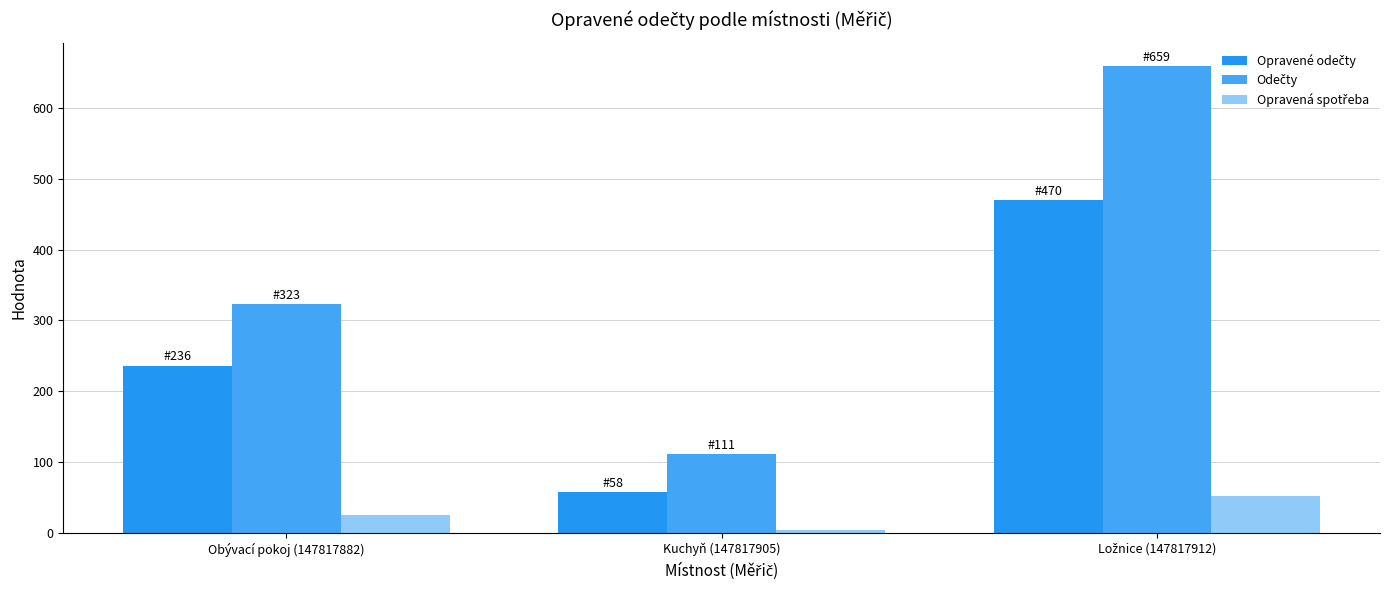

How many data points does each series have?

3